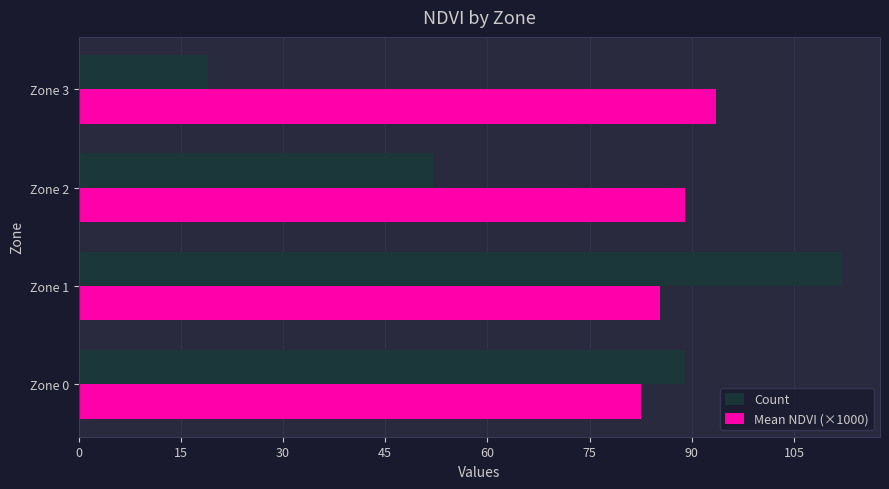

What is the sum of all Mean NDVI (×1000) values?

350.4